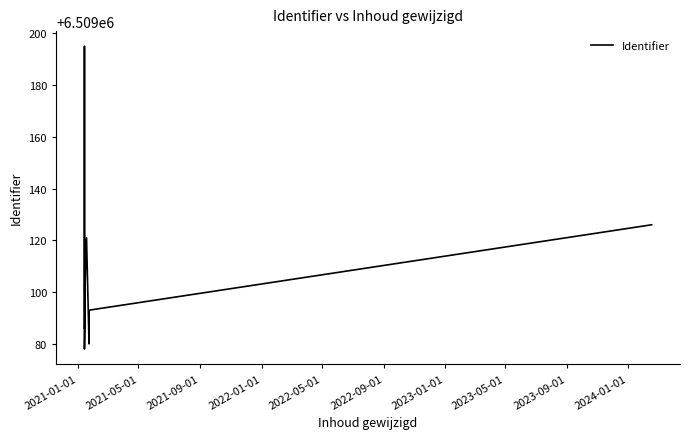

What is the greatest value displayed?

6509195